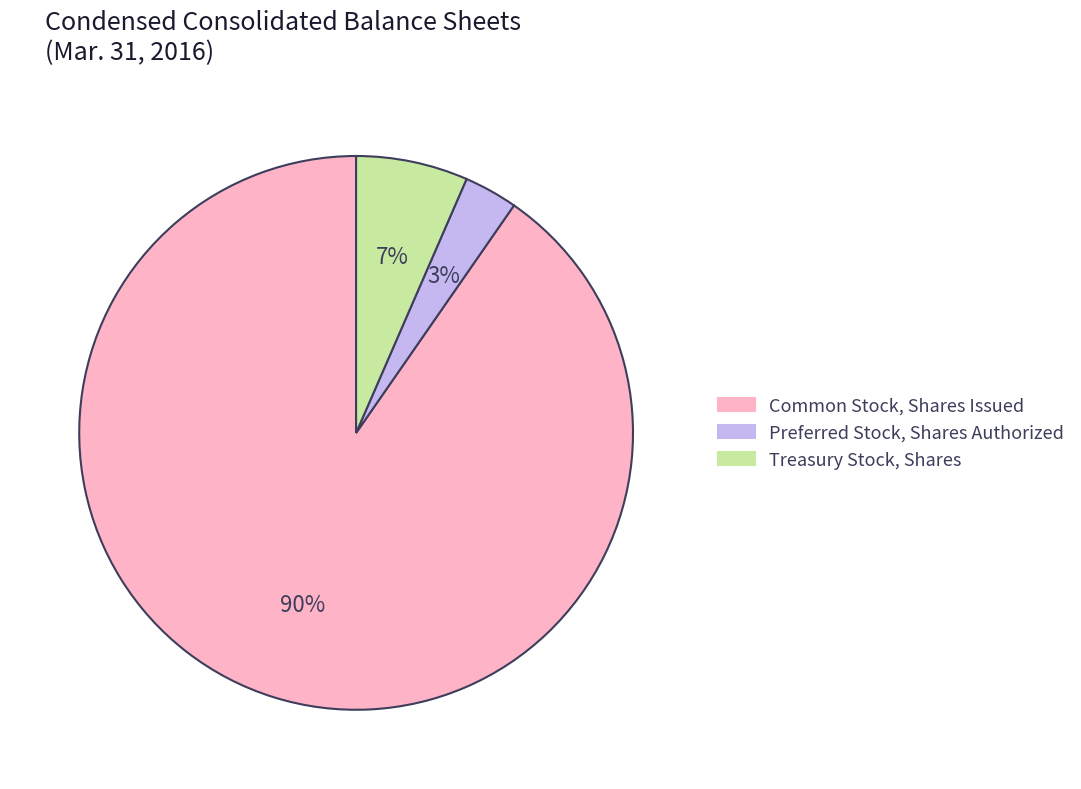

How many slices are in this pie chart?

3